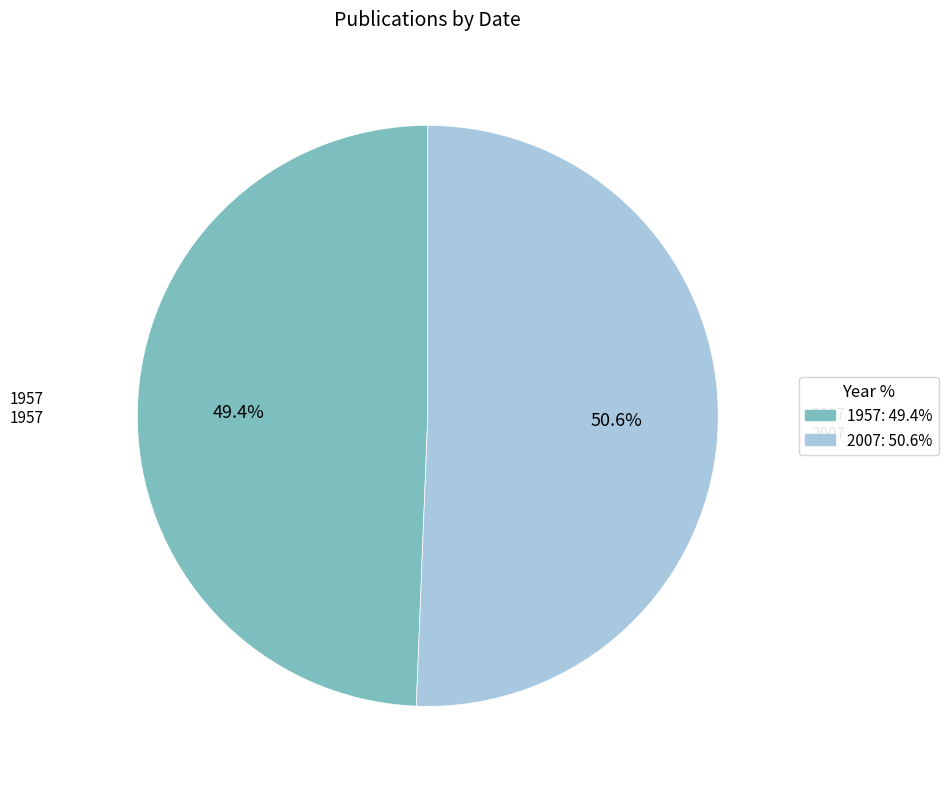

What is the largest slice in the pie chart?

2007